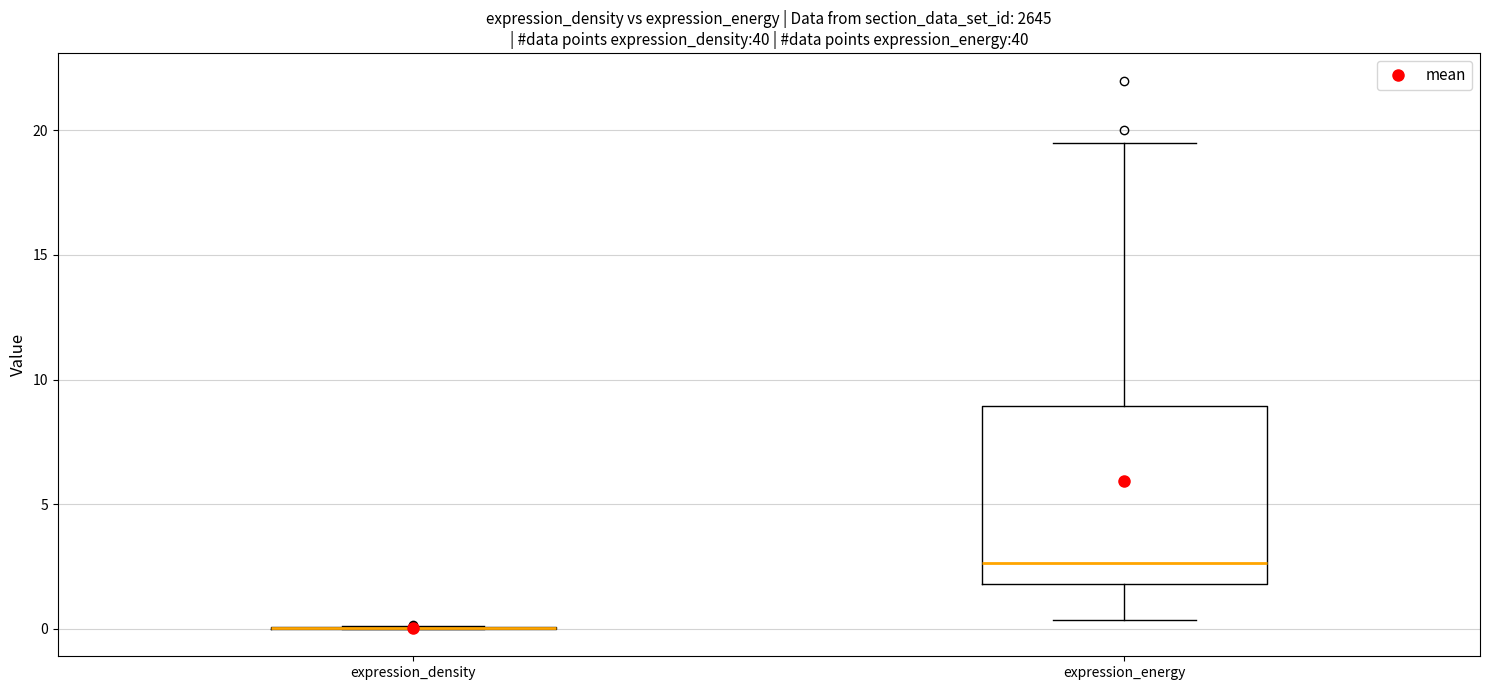

Reading left to right, read every box against the y-axis: the position of its median line, the range the box covers, and the ends of its whiskers. The values are not printed on the chart, so give them approximately, as read against the axis.

expression_density: box collapsed to a line at 0.0, whiskers 0.0 to 0.0
expression_energy: median 2.5, box 2.0 to 9.0, whiskers 0.5 to 19.5